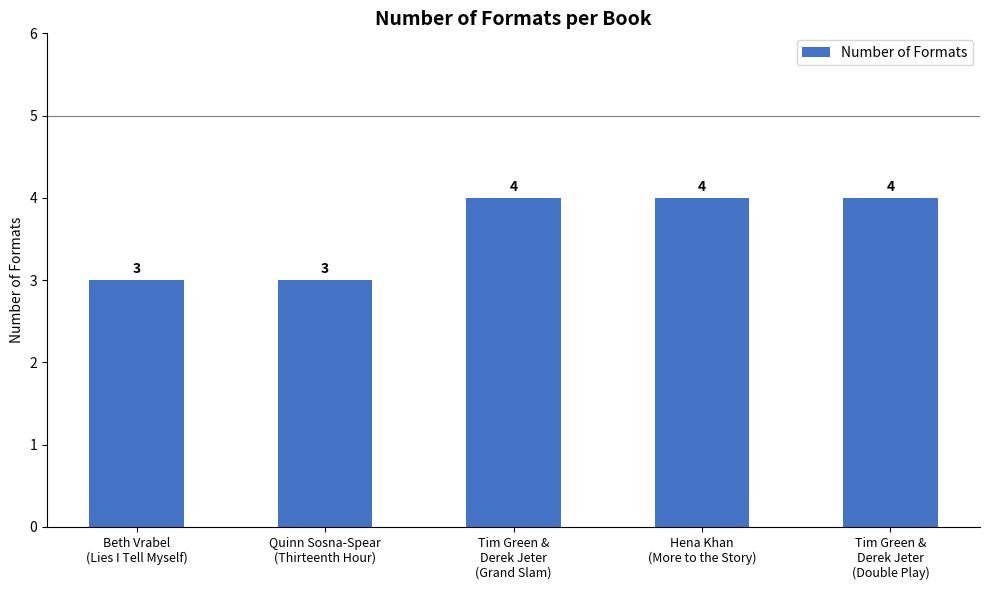

Count the values in the range 3 to 4.

5